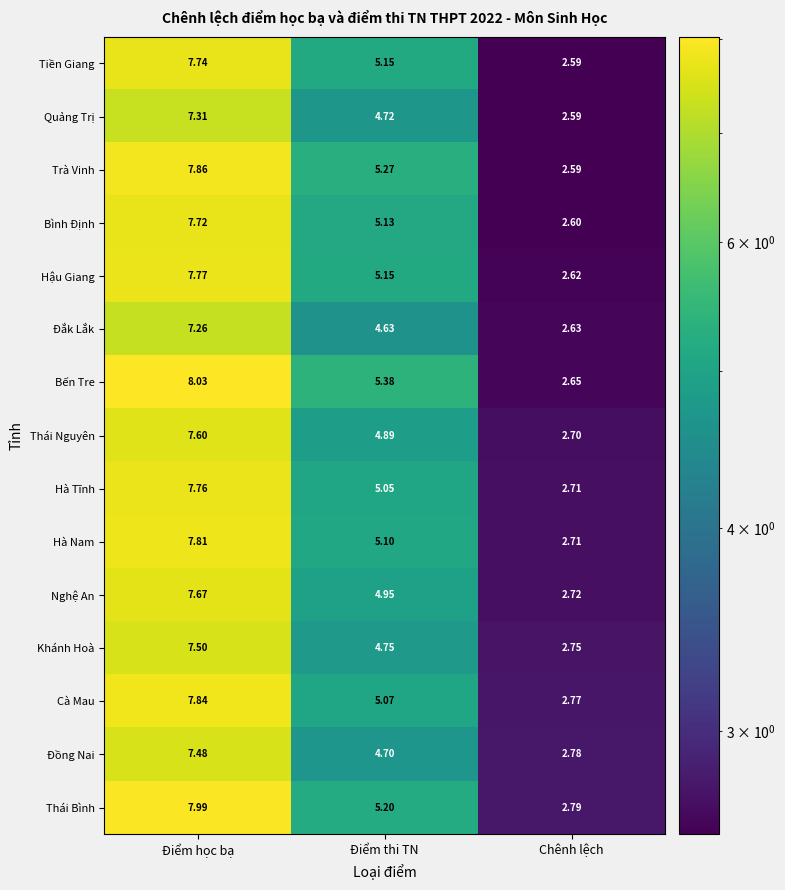

Between Điểm học bạ and Điểm thi TN, which series saw the biggest shift?

Thái Bình